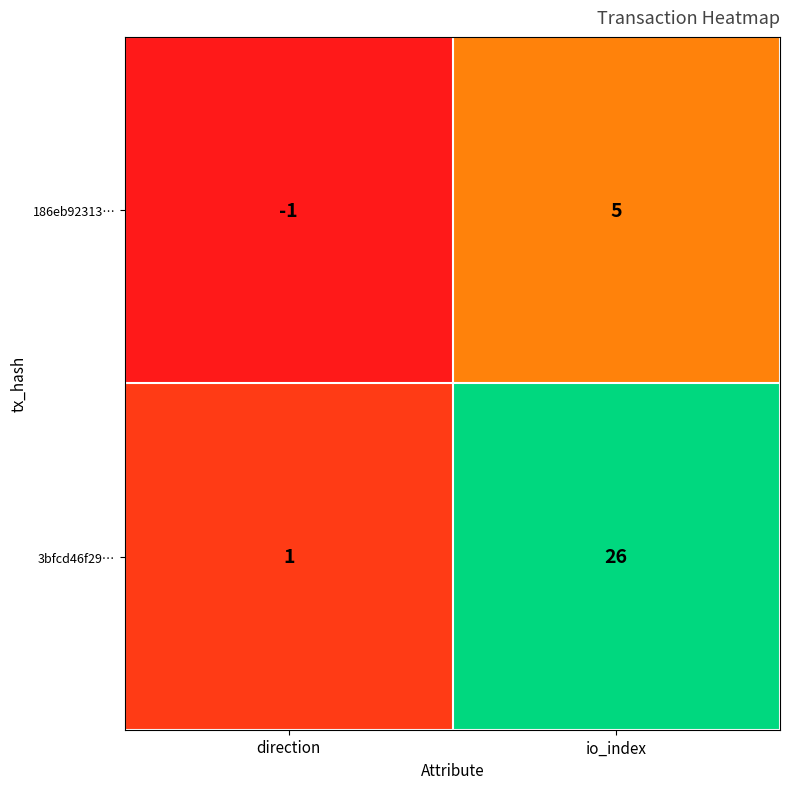

What is the sum of the 186eb92313… values at io_index and direction?

4